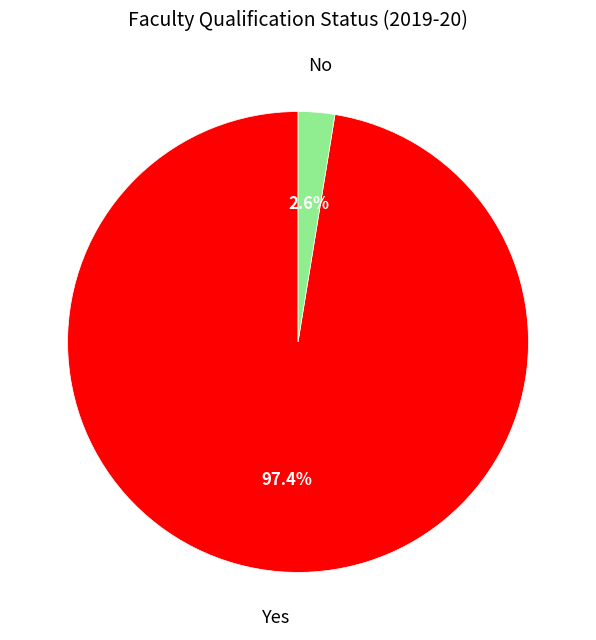

Is there a majority slice in this chart?

Yes